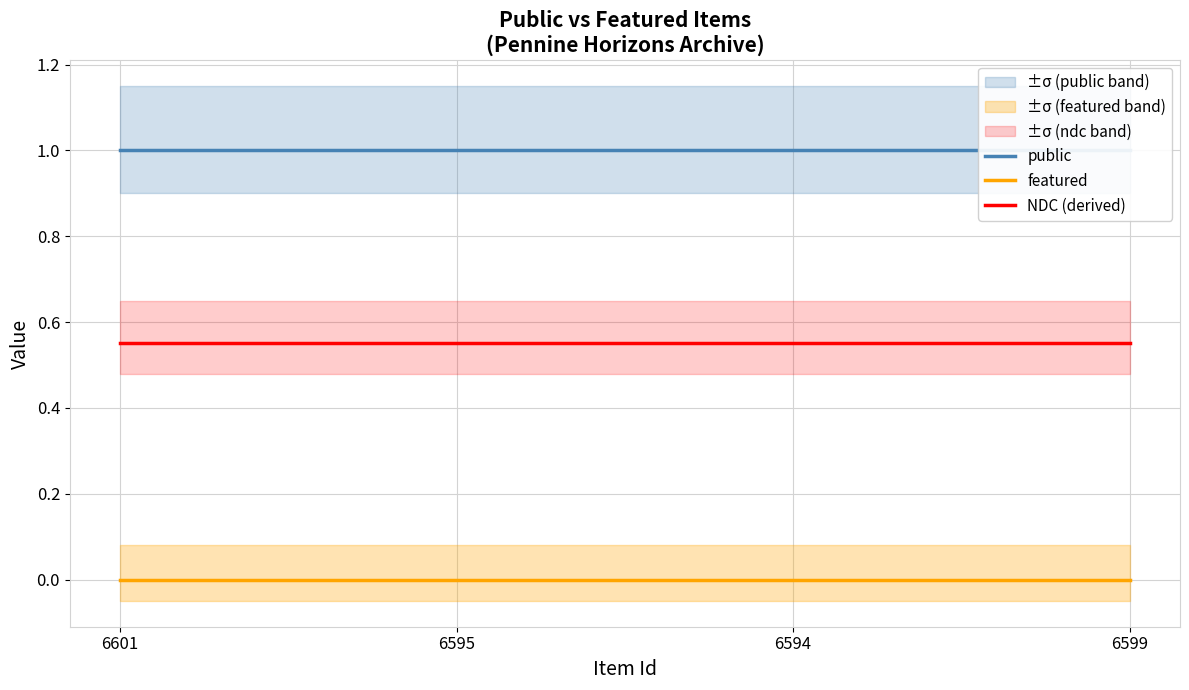

True or false: public and featured cross at least once.

False